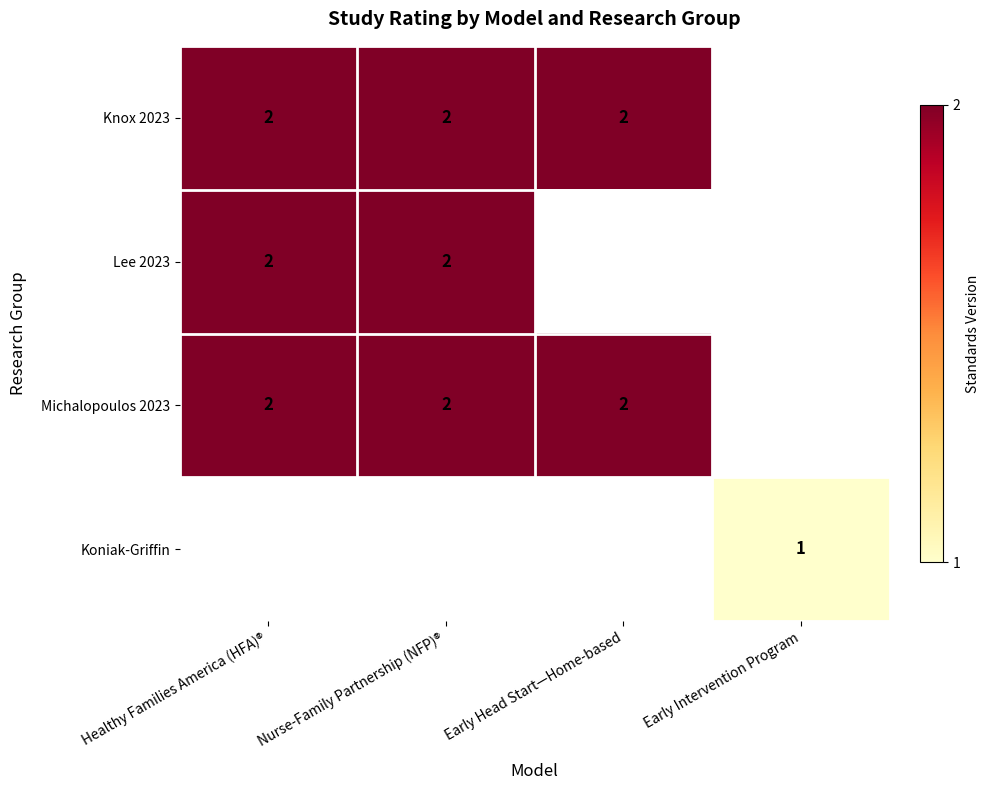

The value of Knox 2023 at Healthy Families America (HFA)® is 2. True or false?

True